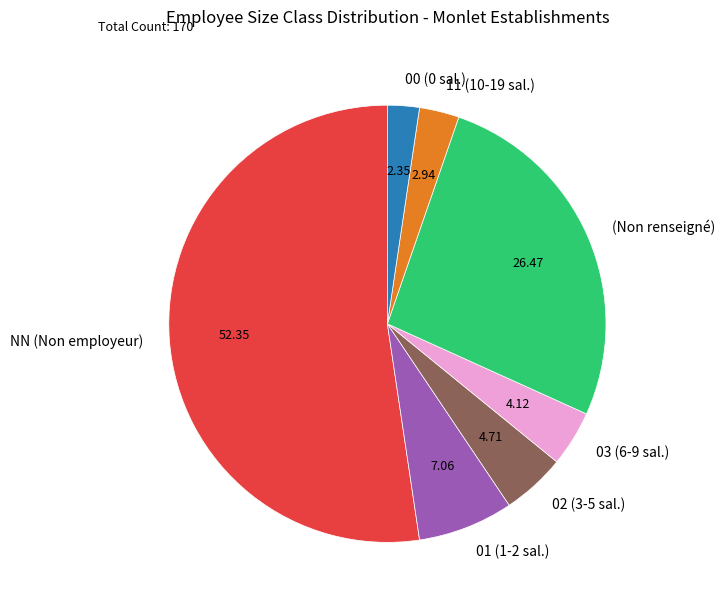

Which slice is the smallest?

00 (0 sal.)